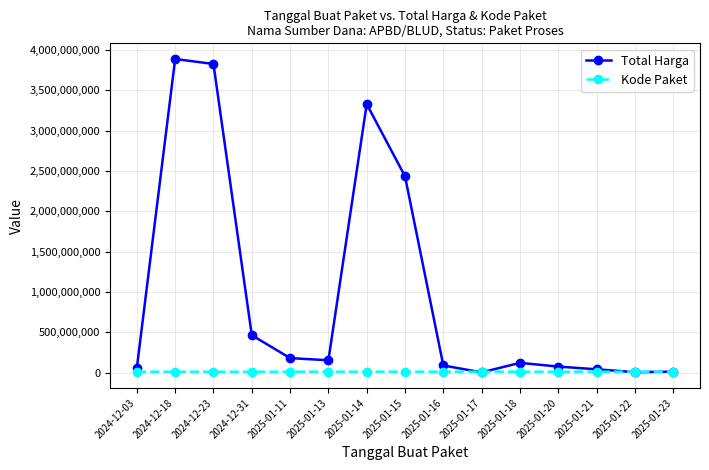

How many data points in Total Harga are less than 121282530?

7